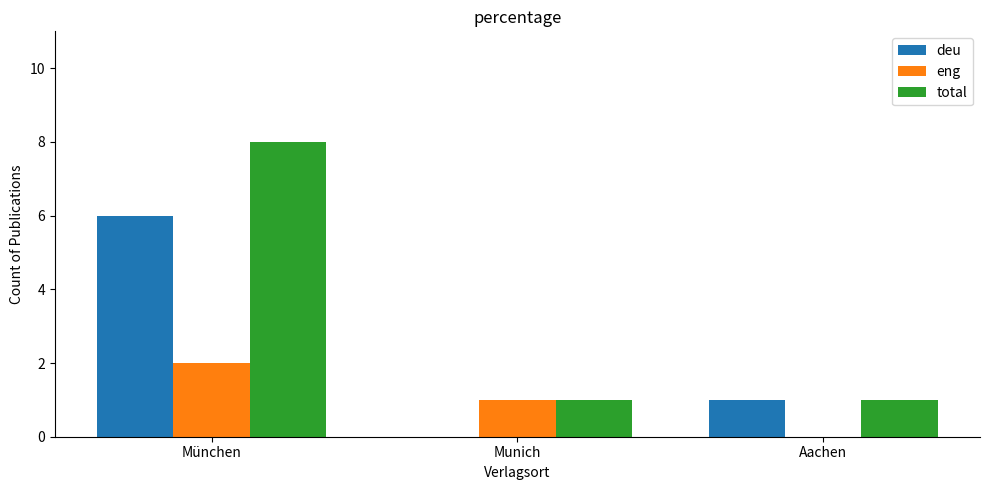

How many values in deu are above zero?

2